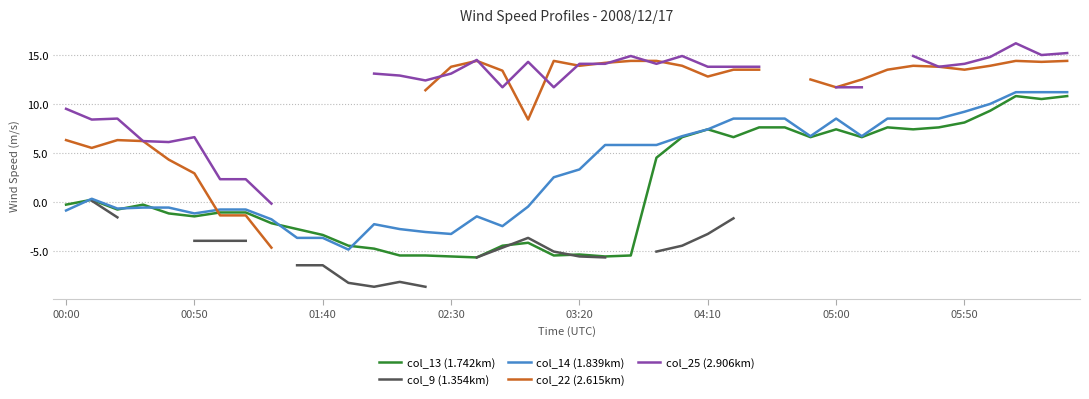

True or false: col_25 (2.906km) and col_9 (1.354km) intersect in this chart.

False